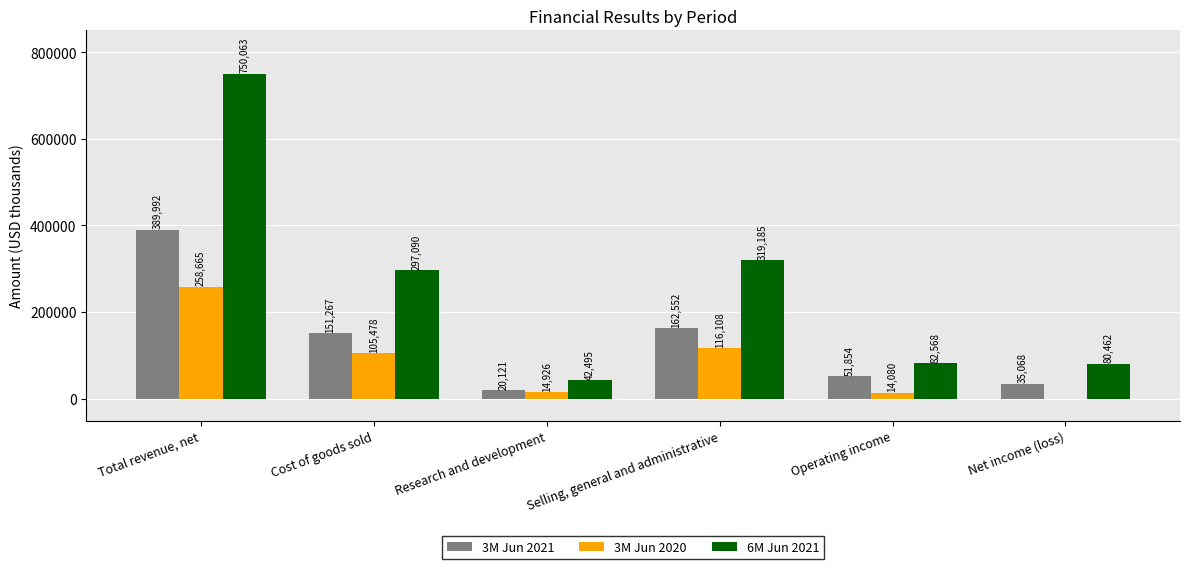

Read the 6M Jun 2021 value at Cost of goods sold, to the nearest 100.

297100